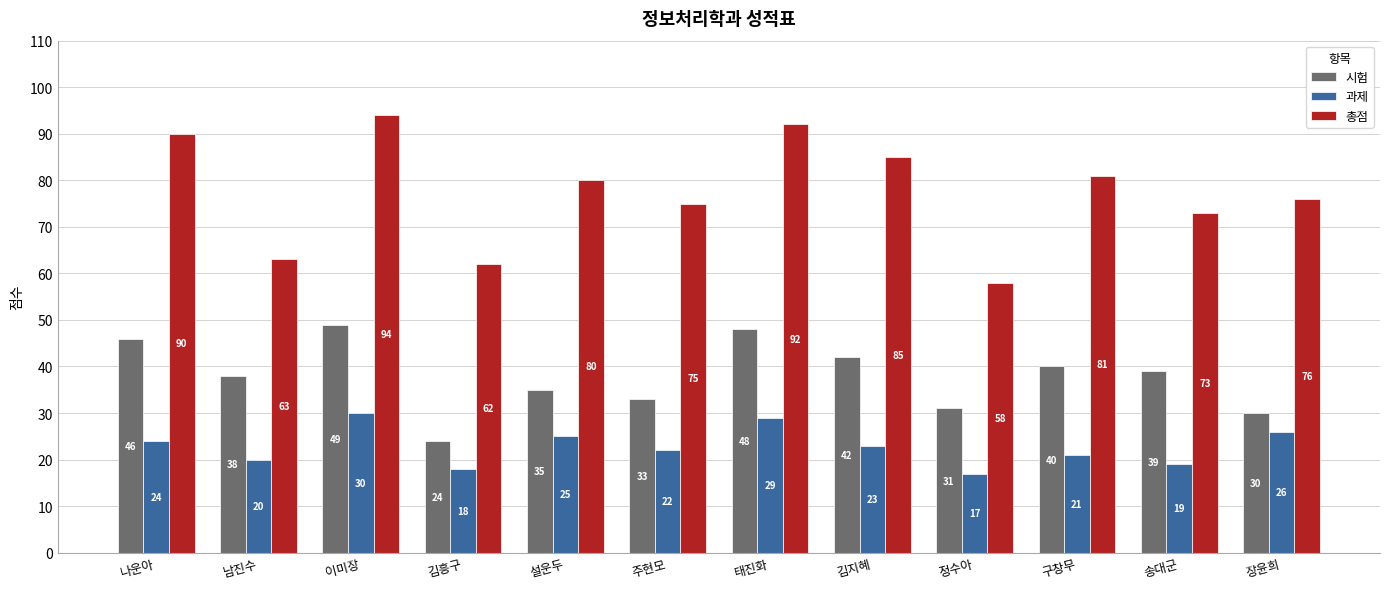

What is the label of the 3rd bar from the left?

이미장